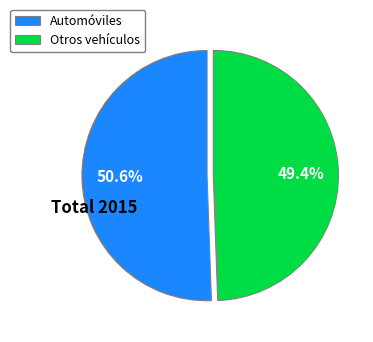

What is the majority slice?

Automóviles